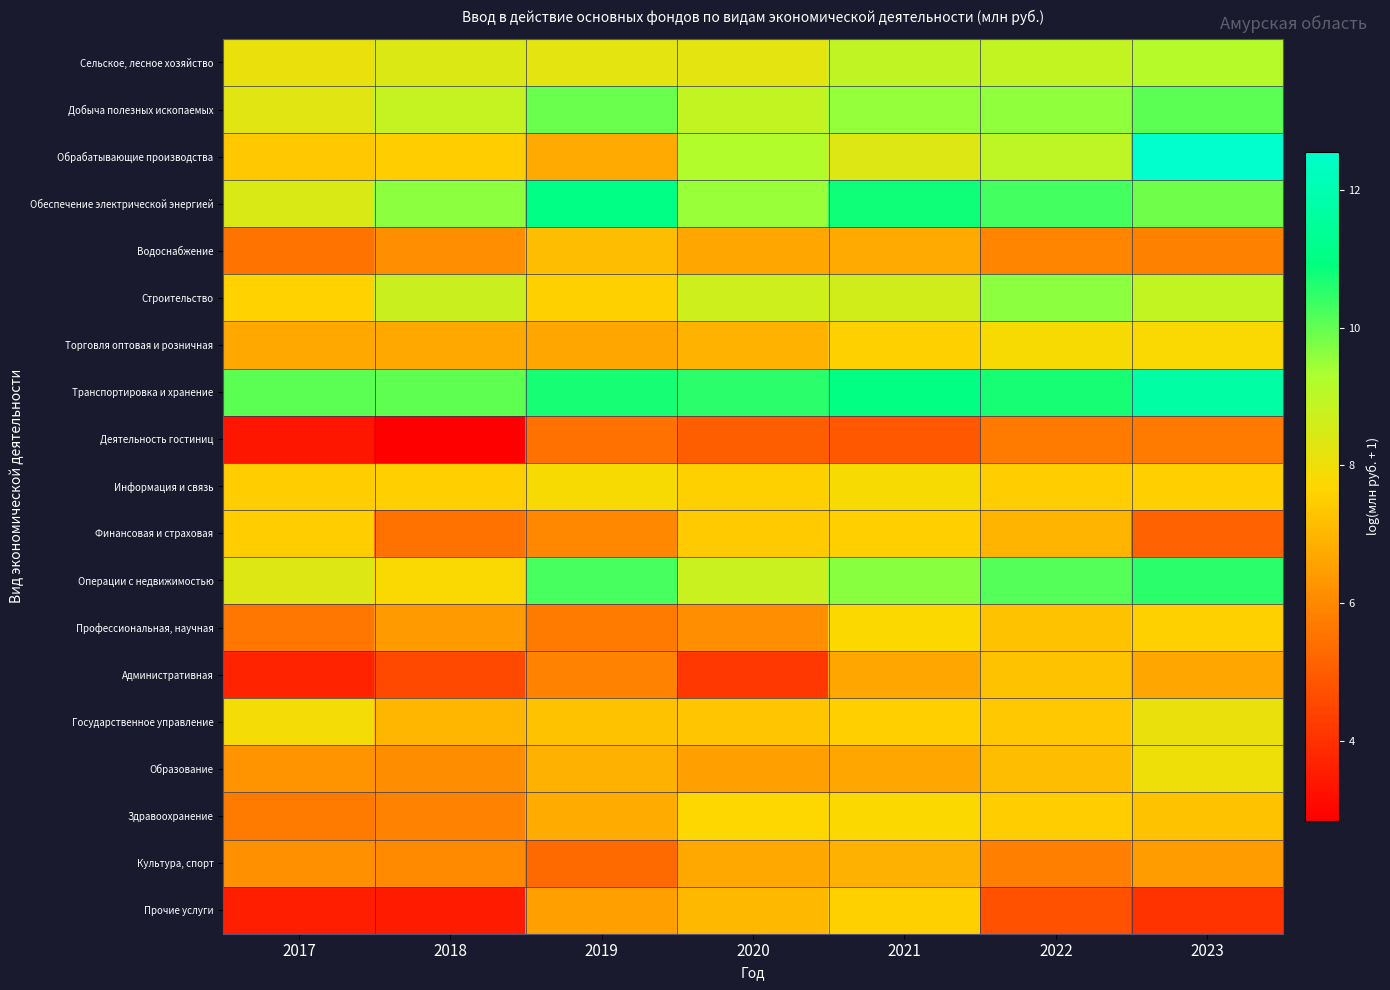

What is the total value across all series at 2018?

129.1